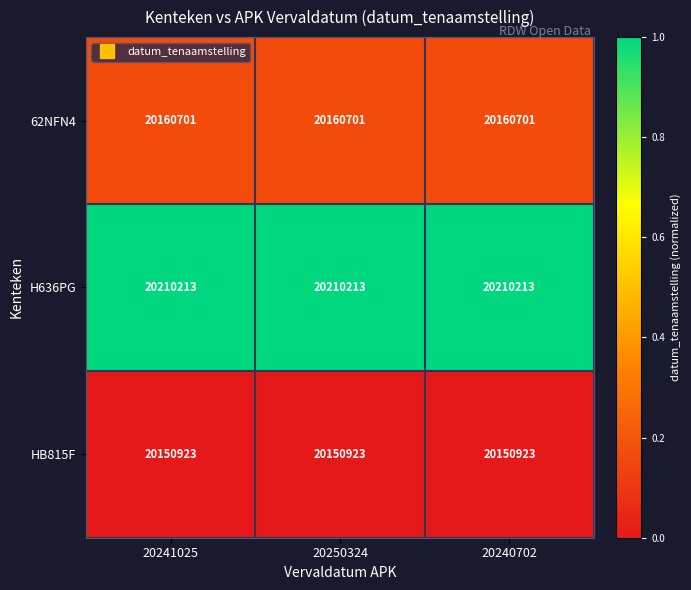

Is the value of 62NFN4 at 20240702 greater than the value of HB815F at 20241025?

Yes